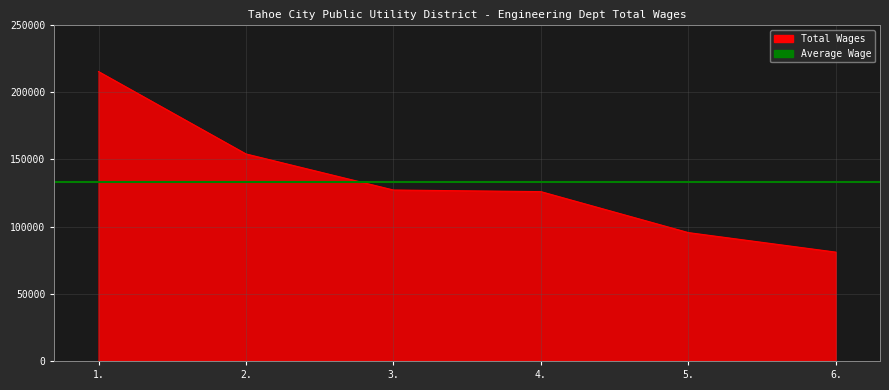

True or false: the data shows 180158 at 4..

False